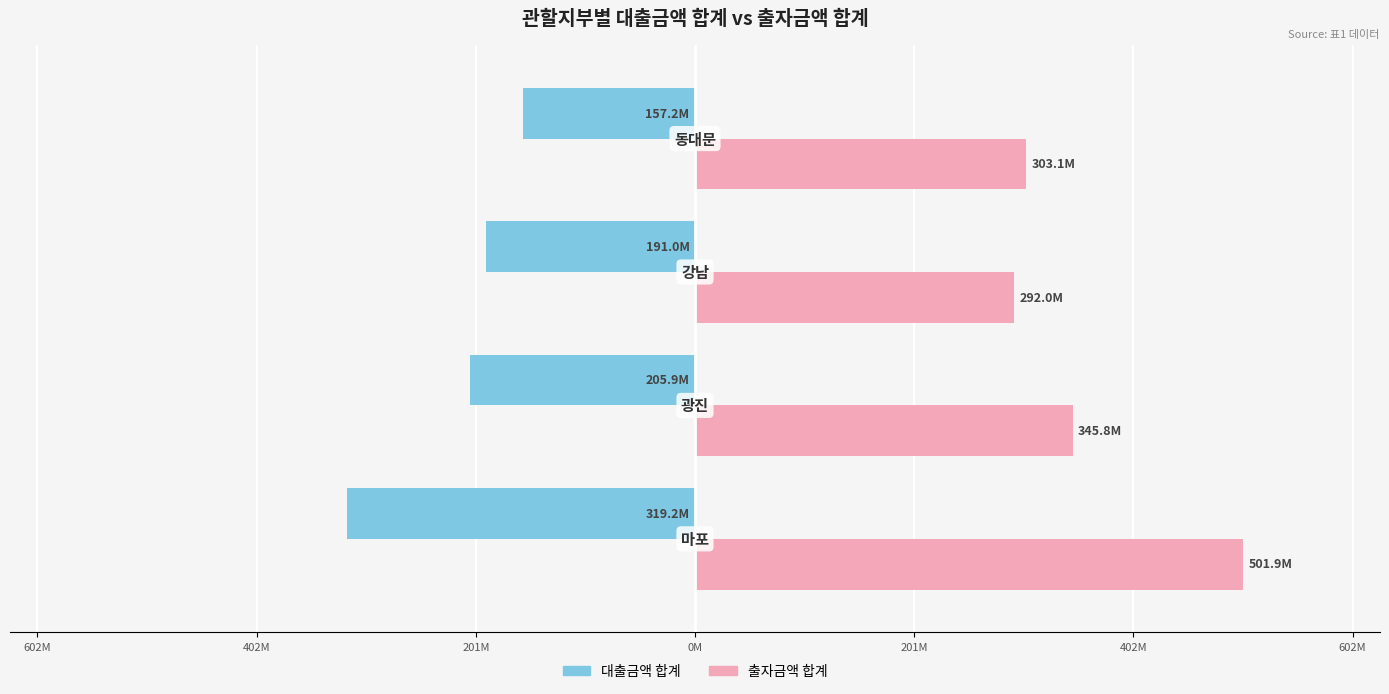

How many categories are shown in the chart?

4